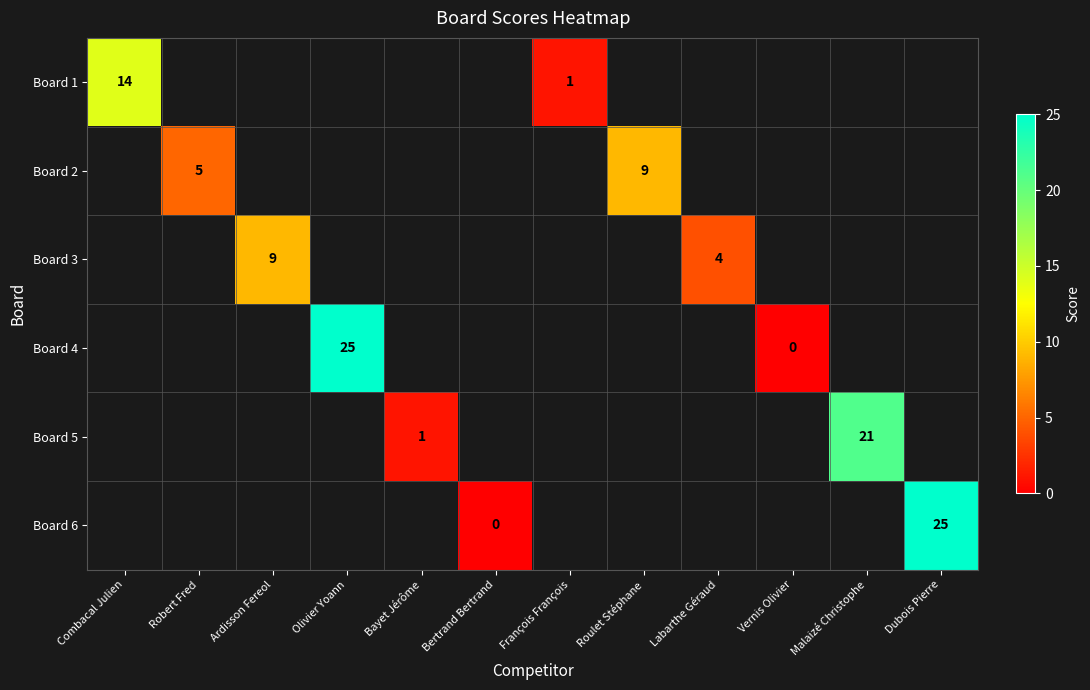

How many Board 4 values are between 25 and 26?

1